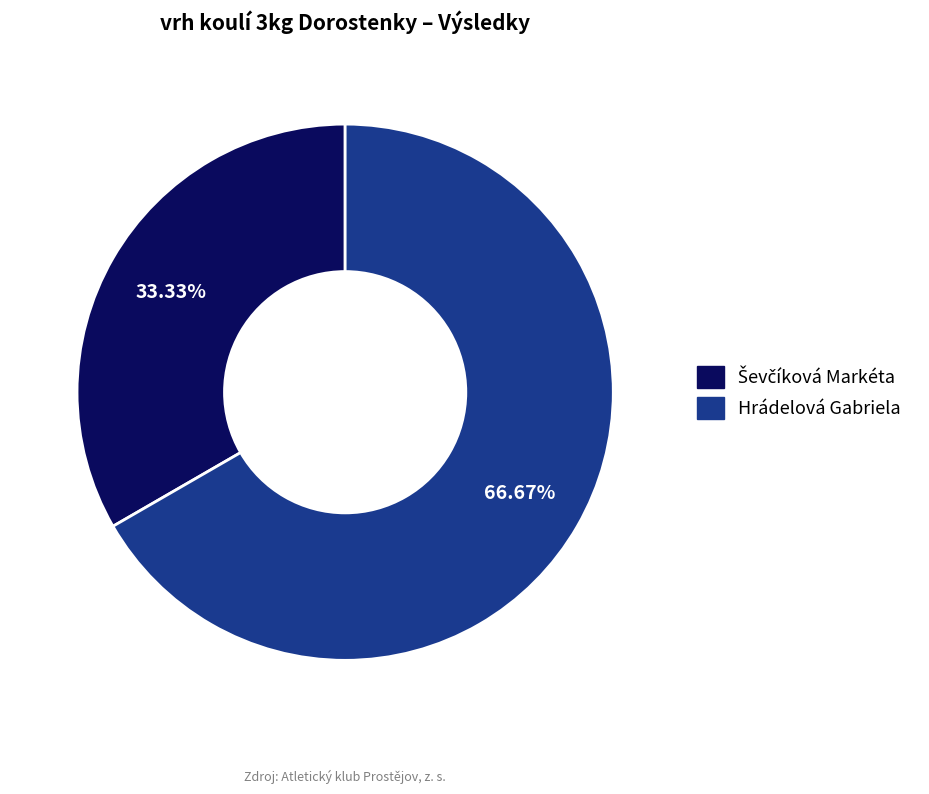

To the nearest percent, what is the difference between the largest and smallest slice percentages?

33%